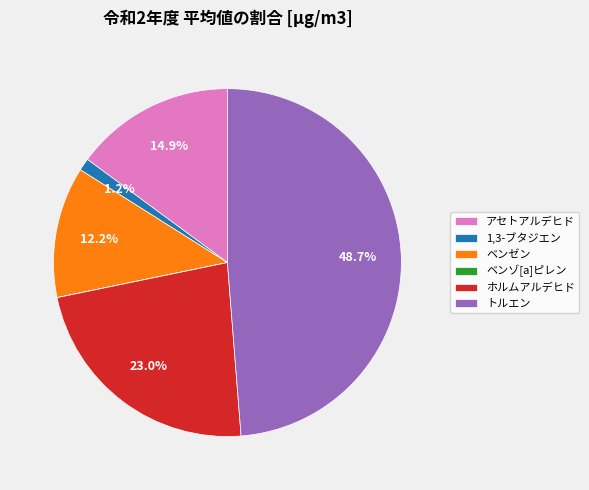

Which slice is the largest?

トルエン